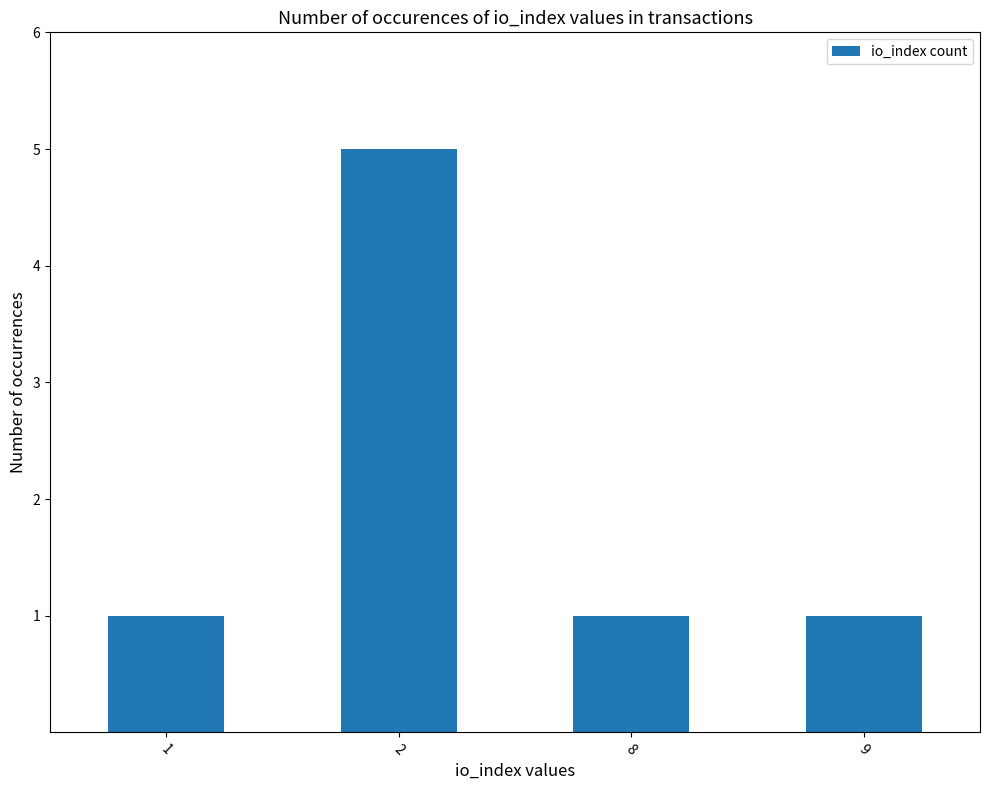

What is the value of the 1st bar from the left?

1